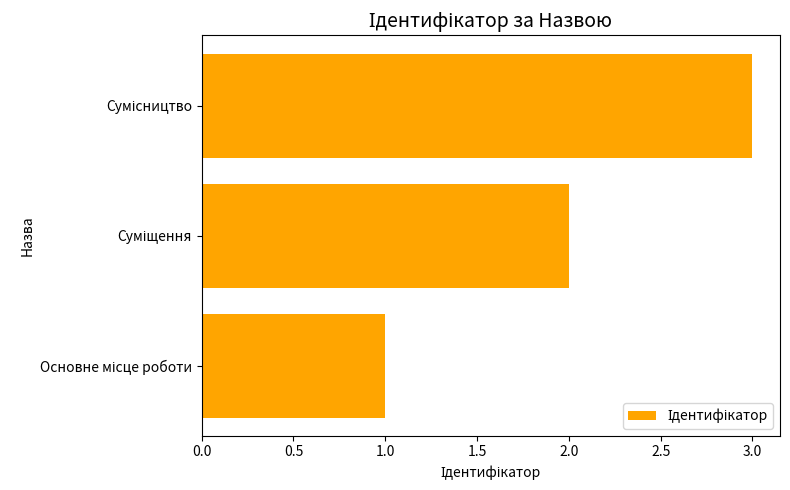

How many bars are there in total?

3